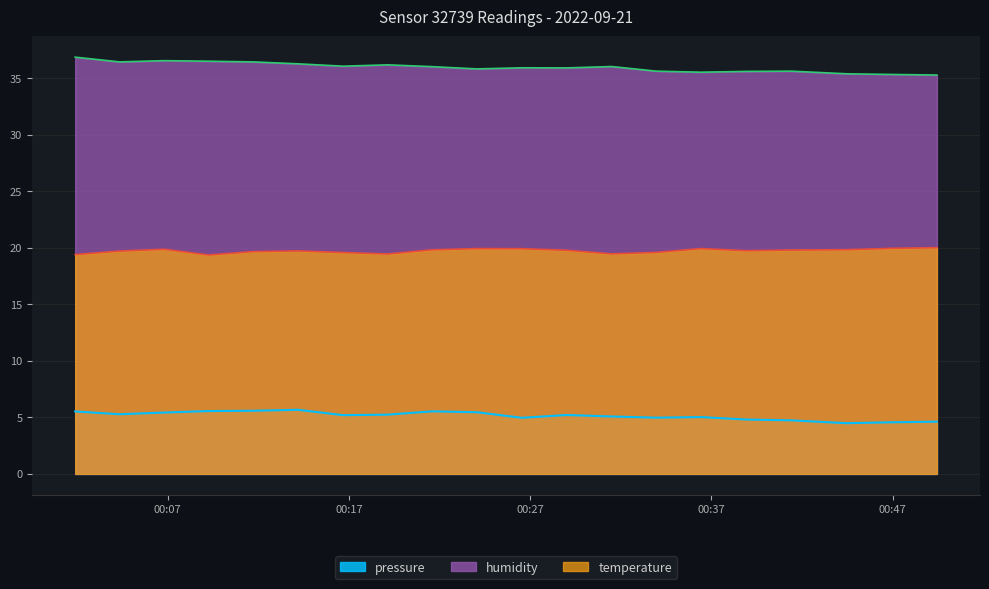

Which series changed the most between 2022-09-21T00:19:08 and 2022-09-21T00:38:56?

humidity